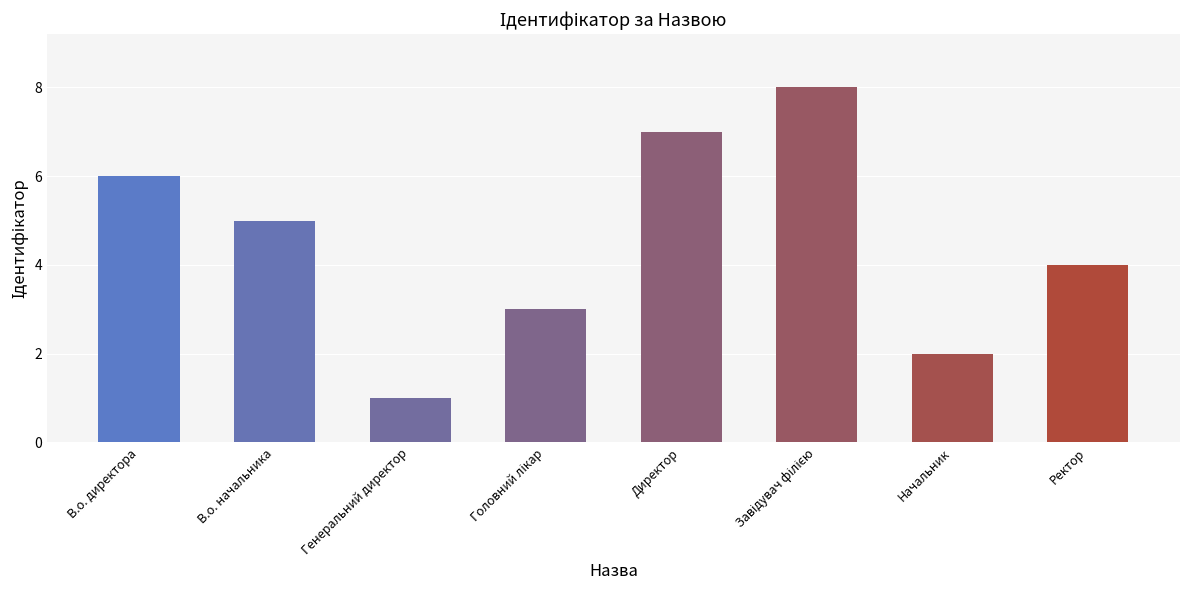

Reading left to right, list all the values displayed in this chart.

6	5	1	3	7	8	2	4